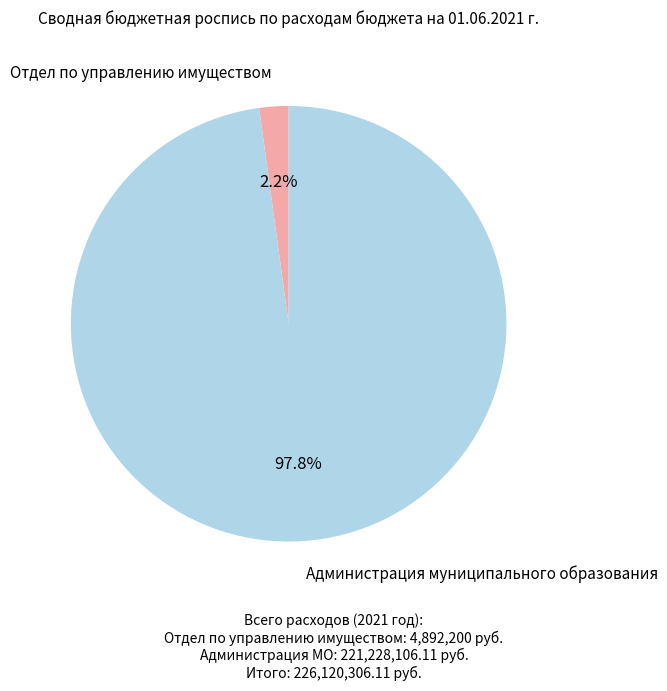

Does any single category account for the majority?

Yes